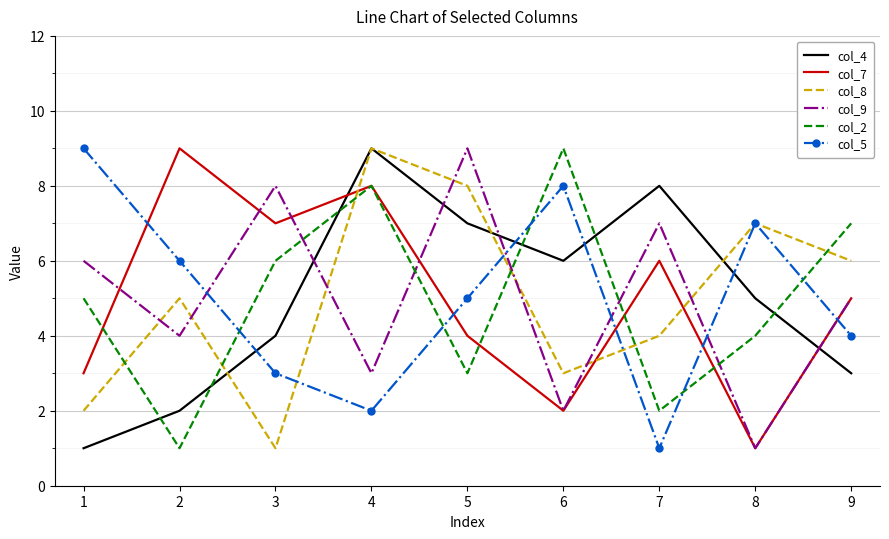

Which series ends up on top after the final intersection of col_8 and col_5?

col_8